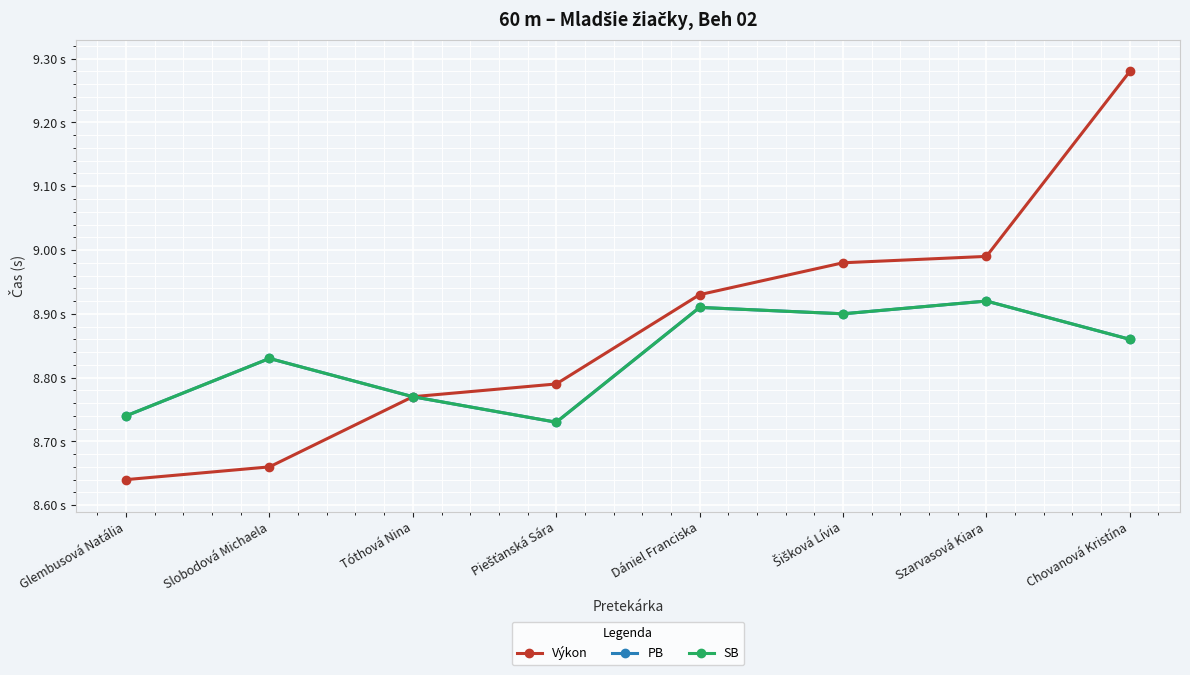

Does the chart have visible grid lines?

Yes